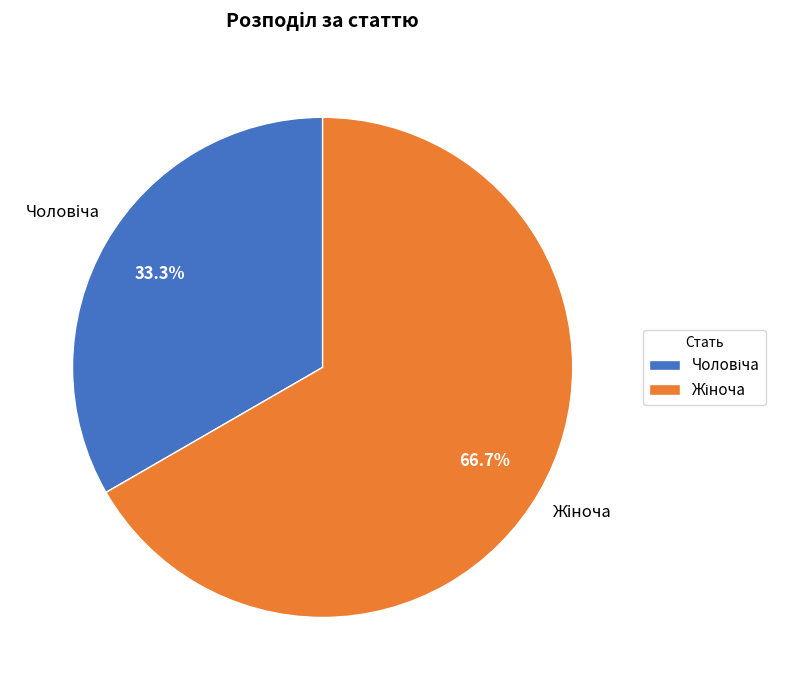

Is there a majority slice in this chart?

Yes